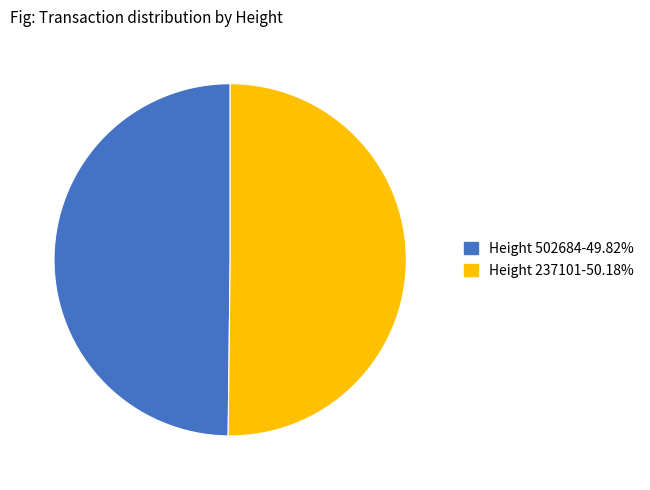

How many slices are in this pie chart?

2